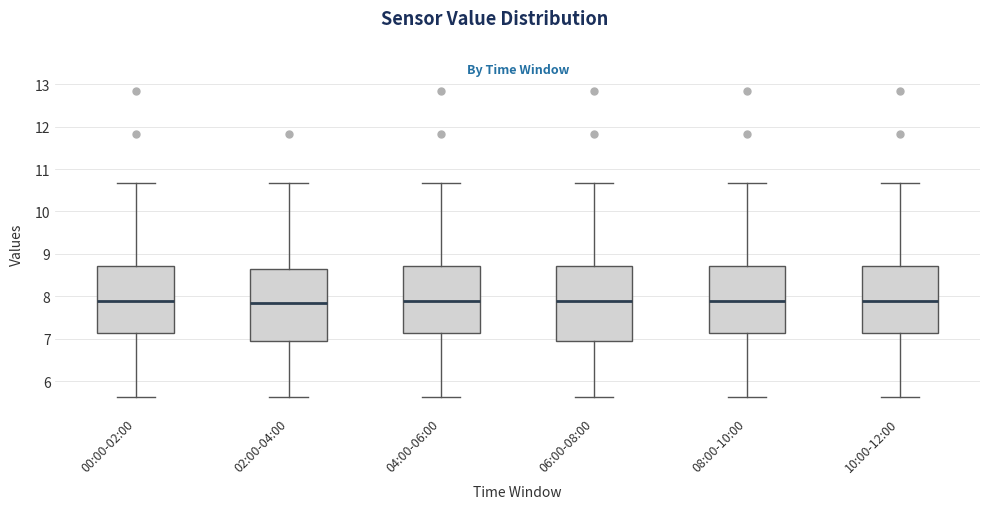

Where does the upper whisker of the box for 02:00-04:00 end on the y-axis? The values are not printed on the chart, so give them approximately, as read against the axis.

10.7